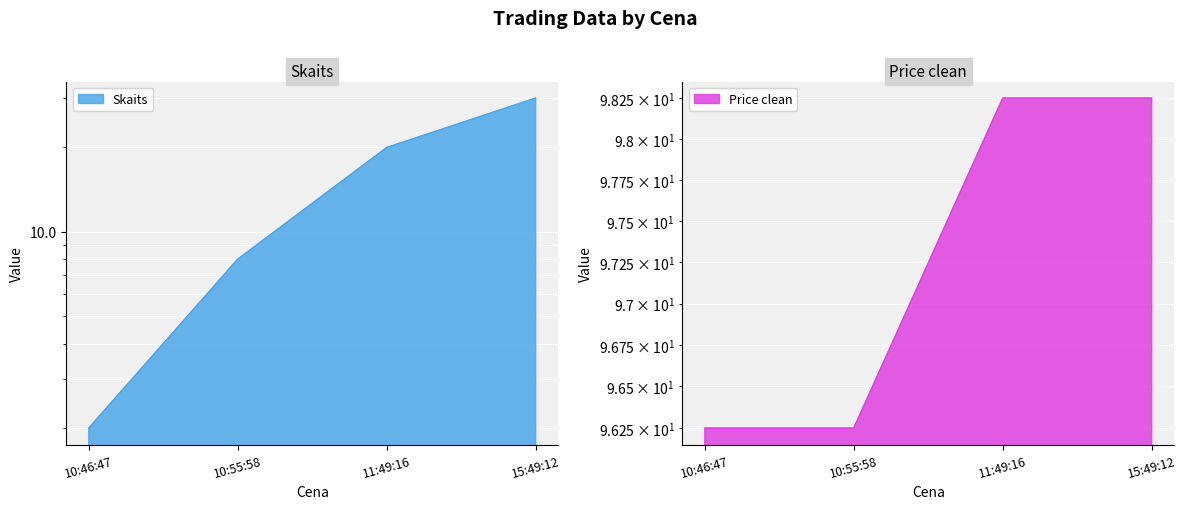

What is the greatest value displayed?

98.2